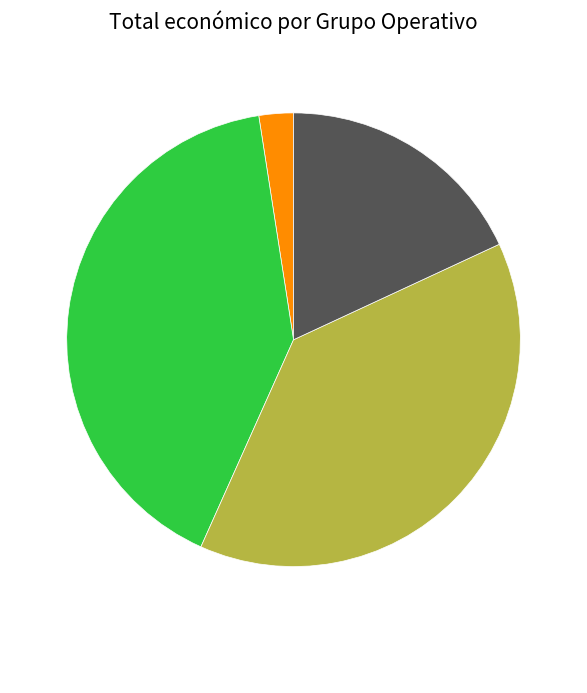

Count the number of slices in the pie.

4